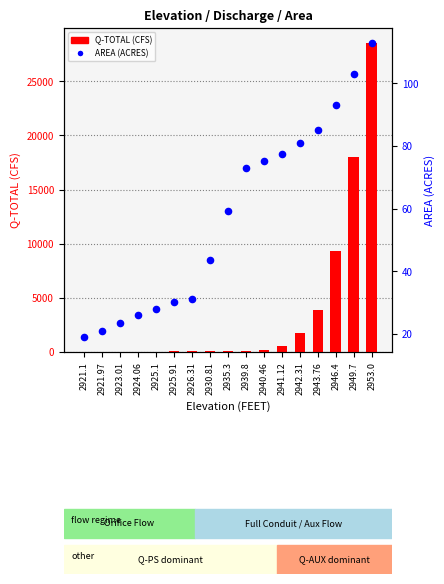

Which series contains the highest Y value?

Q-TOTAL (CFS)